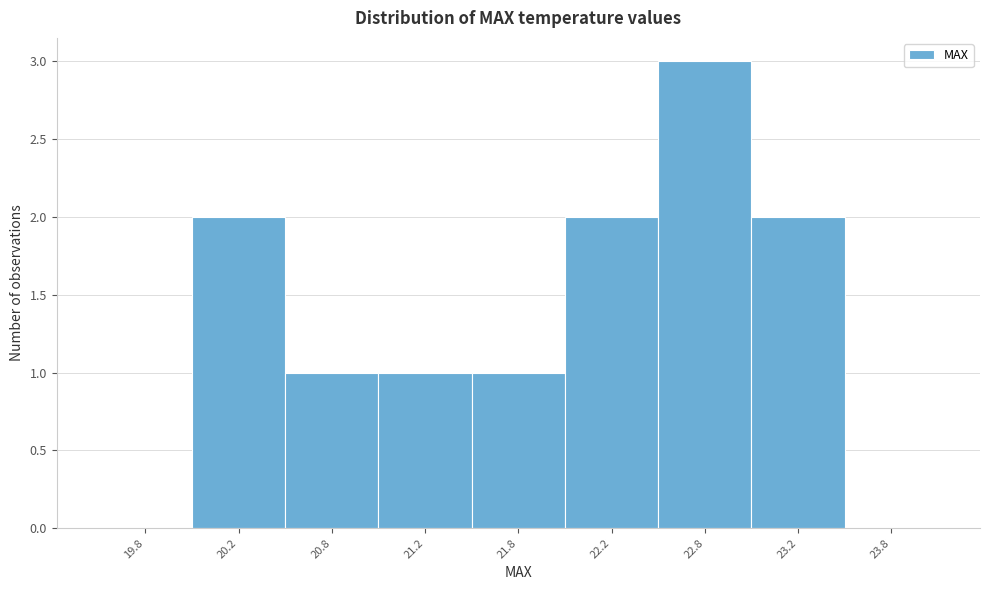

Reading left to right, transcribe all the data shown in this chart.

19.8=0	20.2=2	20.8=1	21.2=1	21.8=1	22.2=2	22.8=3	23.2=2	23.8=0